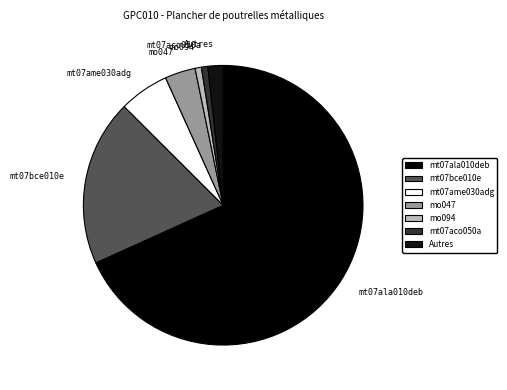

The mt07aco050a slice represents 11% of the pie. True or false?

False